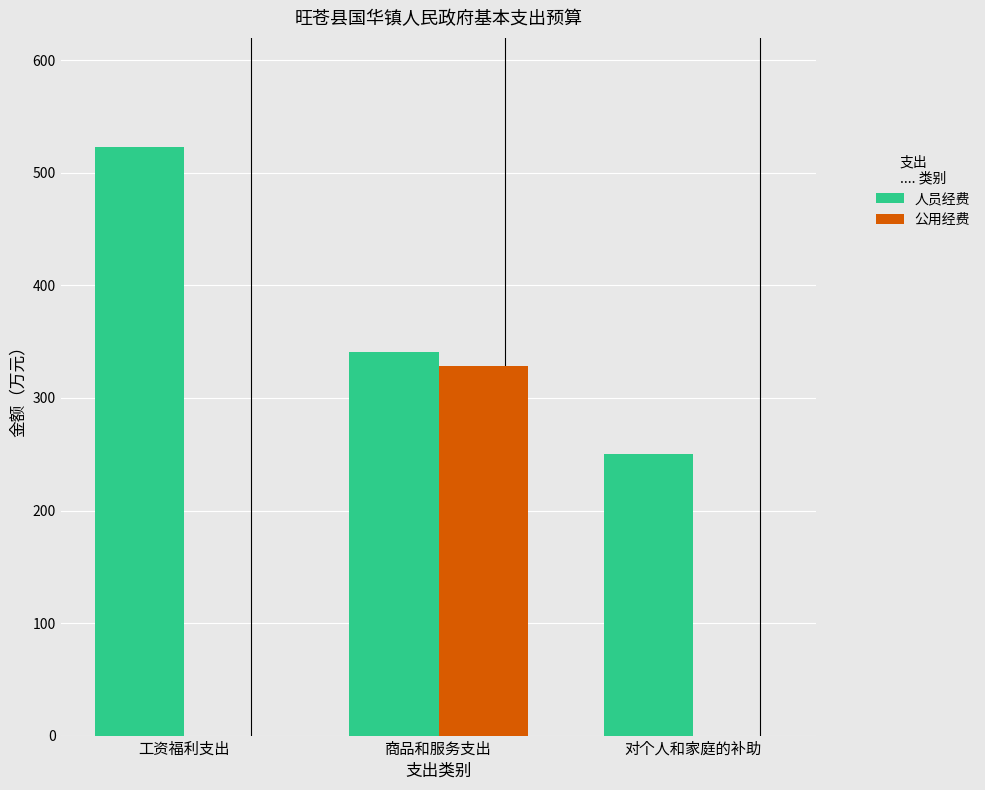

Which series has the largest total across all categories?

人员经费